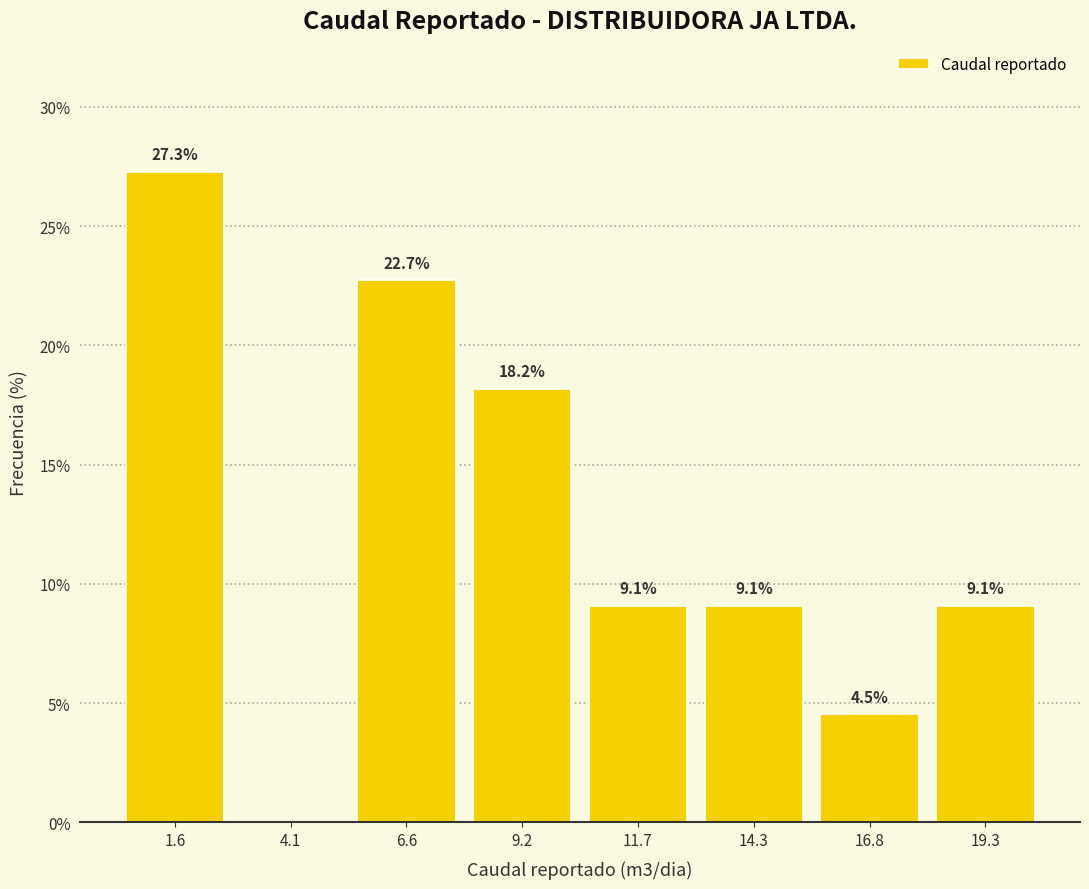

Over which range of the x-axis is the bar tallest?

0.5 to 3.0